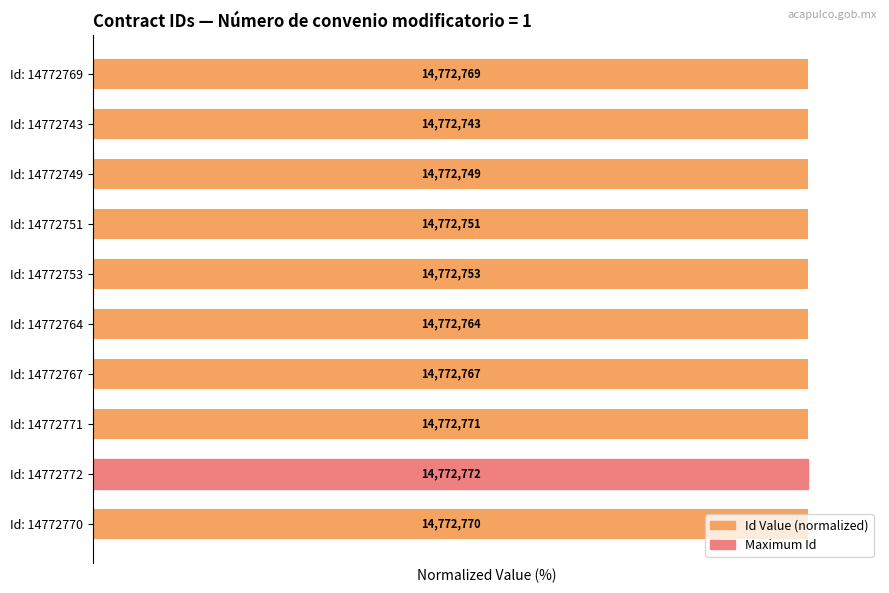

Is it true that the value at 8 is 100.0?

True